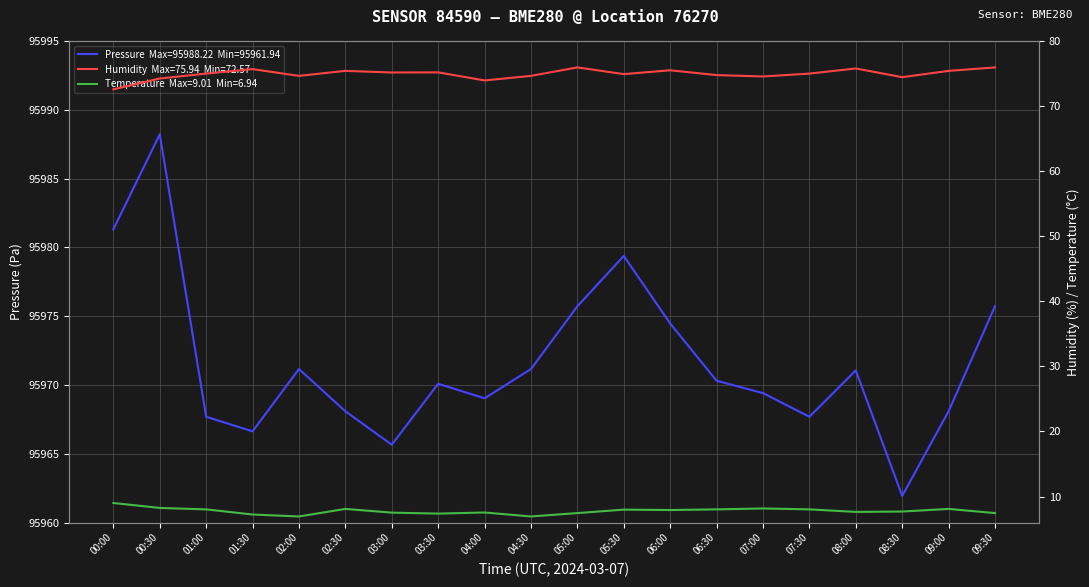

What is the label of the 6th point from the right?

07:00